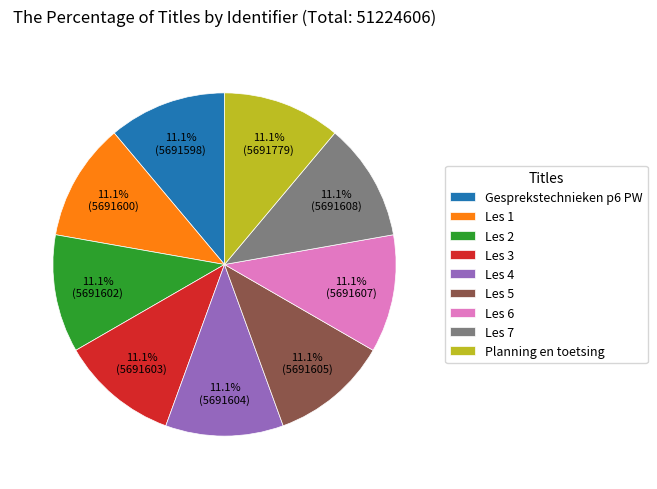

How much of the chart is everything except Les 7?

88.9%